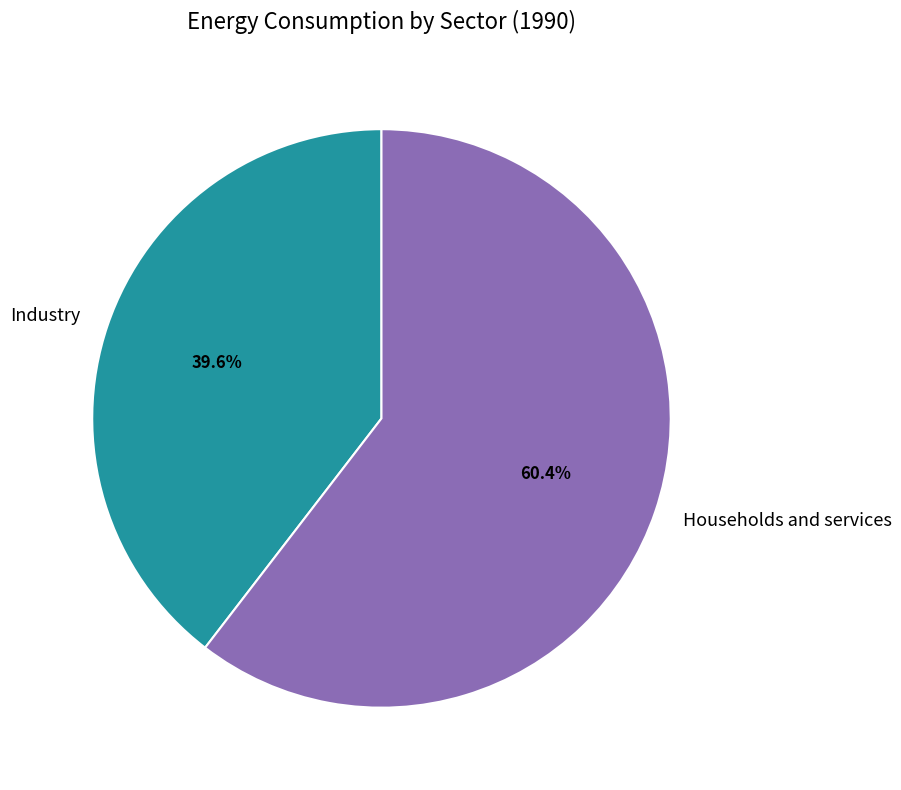

How much of the chart is everything except Industry?

60.4%